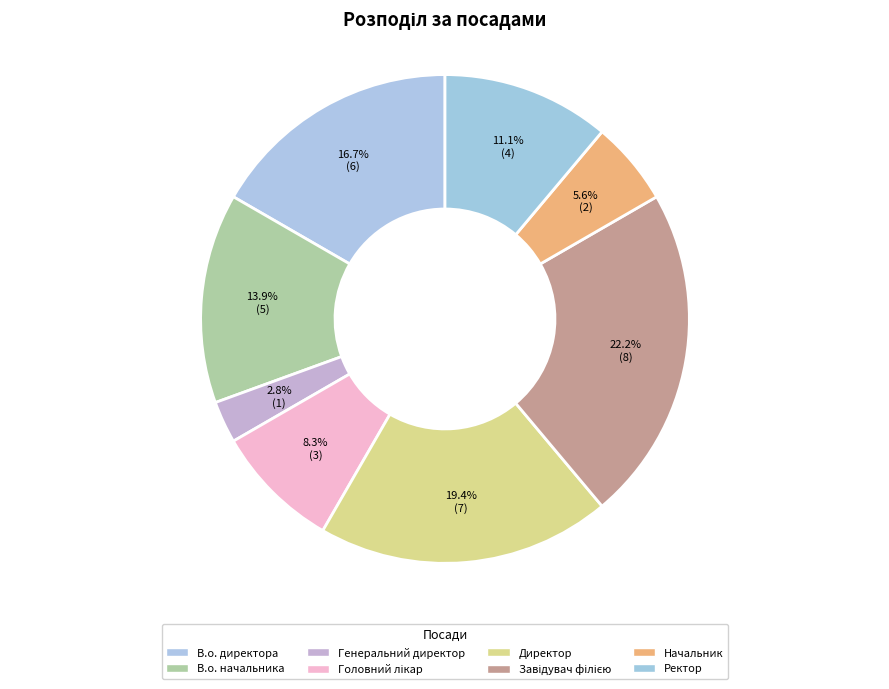

Between Начальник and Генеральний директор, which is larger?

Начальник